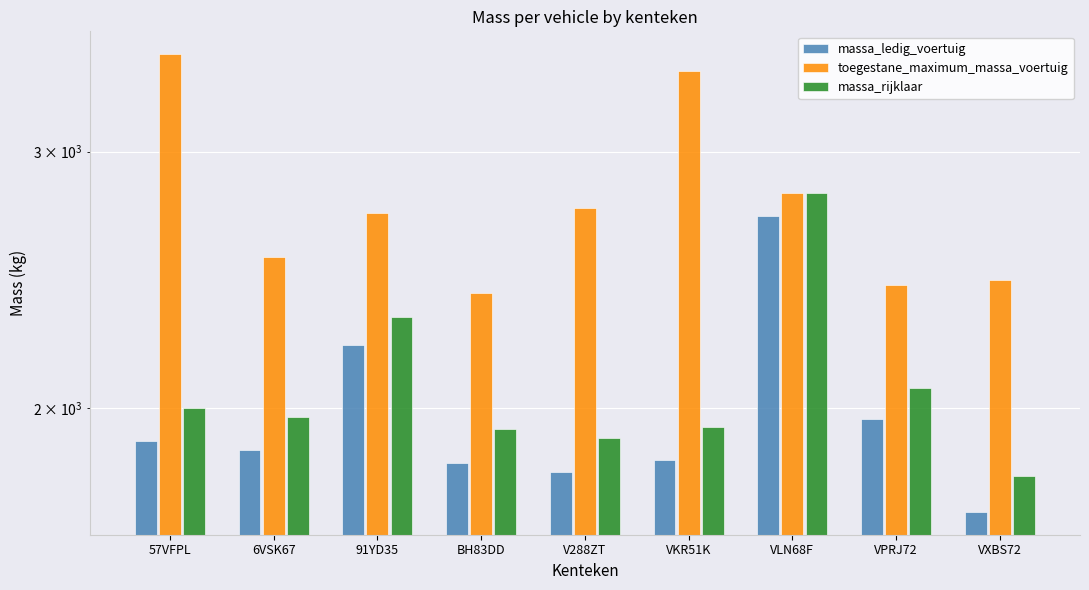

What is the difference between the highest and lowest values at VPRJ72?

464